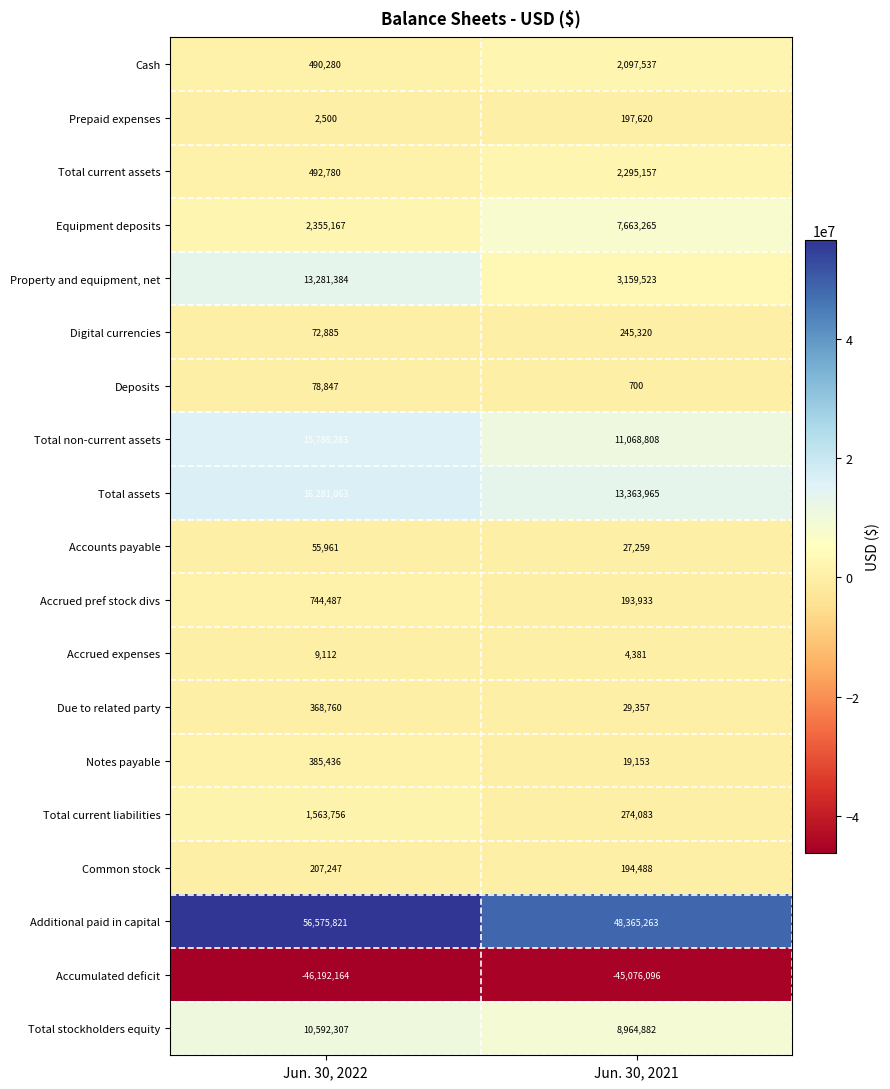

Is it true that Prepaid expenses equals 292672 at Jun. 30, 2021?

False